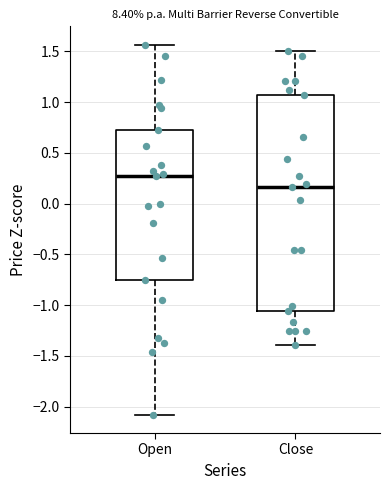

Where is the lower edge of the box for Open on the y-axis? The values are not printed on the chart, so give them approximately, as read against the axis.

-0.75